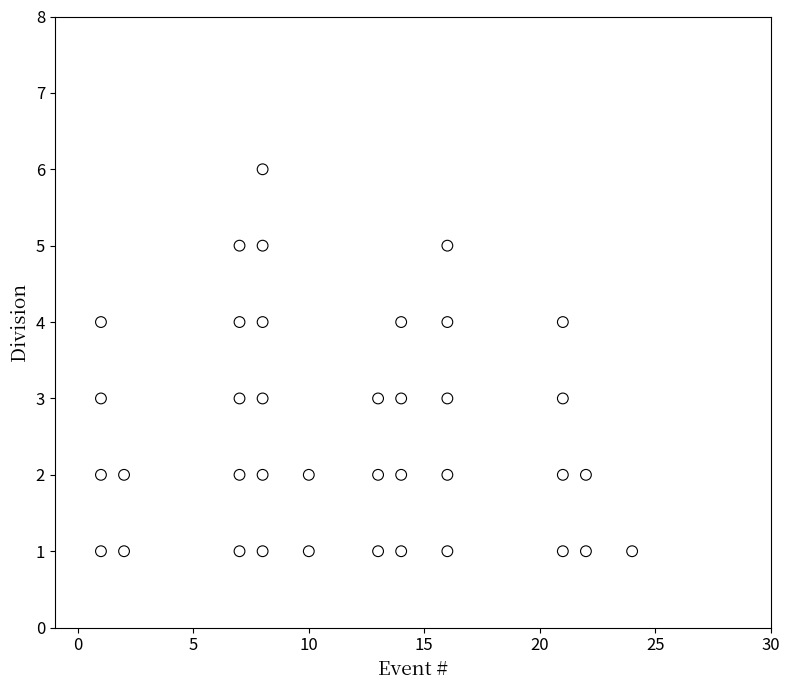

What is the range of X values (max minus min)?

23